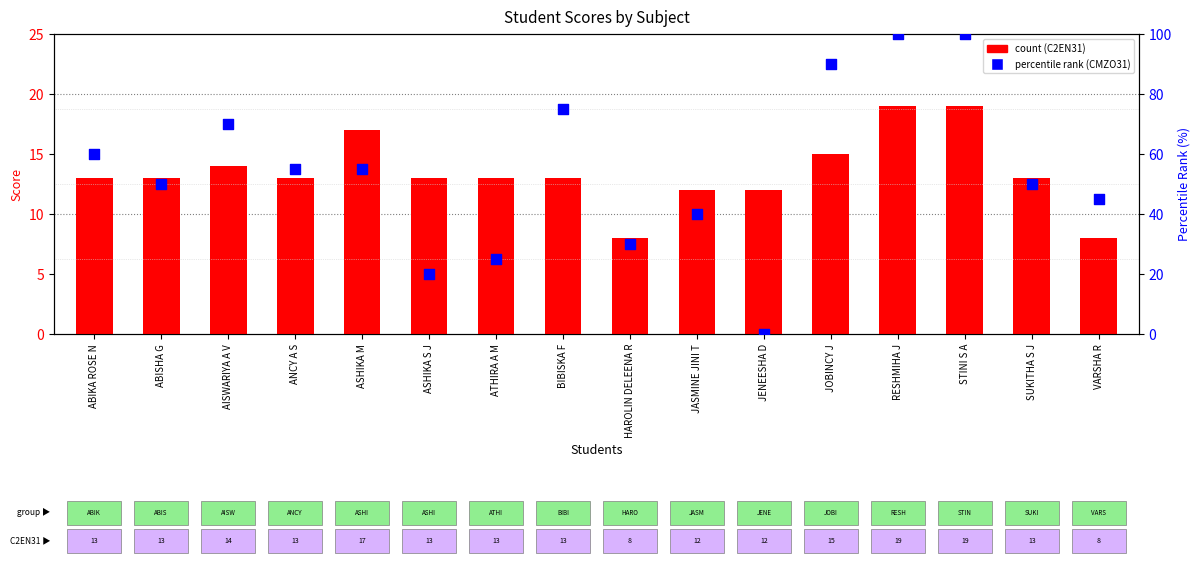

Which series has the largest total across all categories?

CMZO31 percentile rank